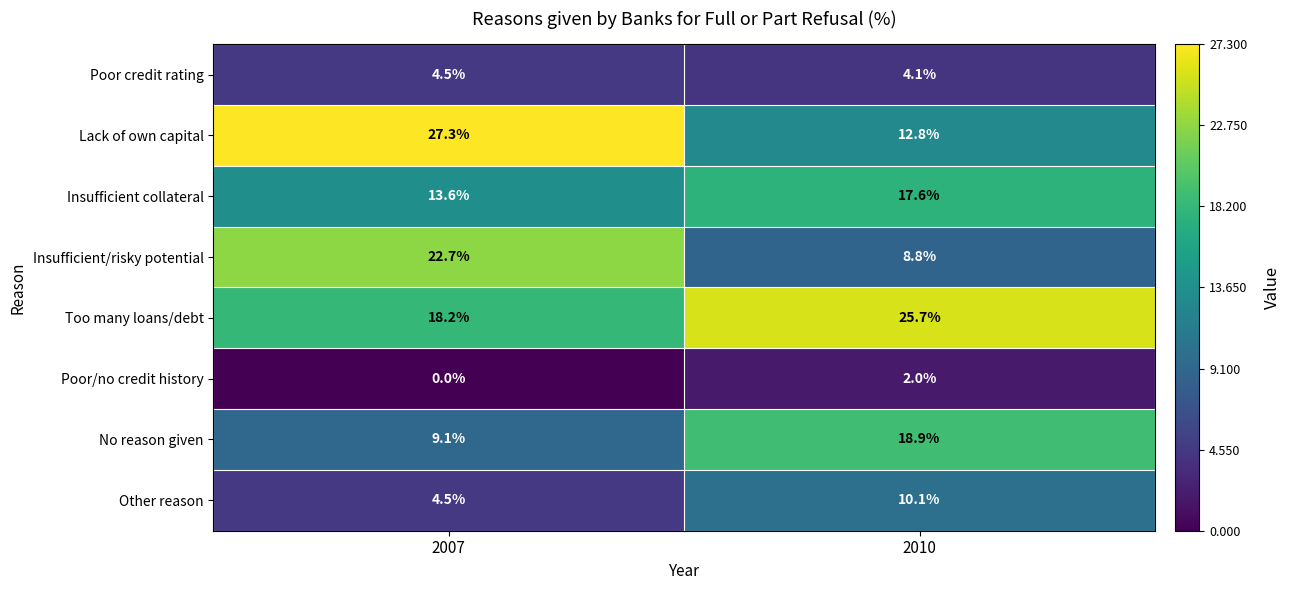

The Insufficient collateral series shows 17.6 at 2010. True or false?

True